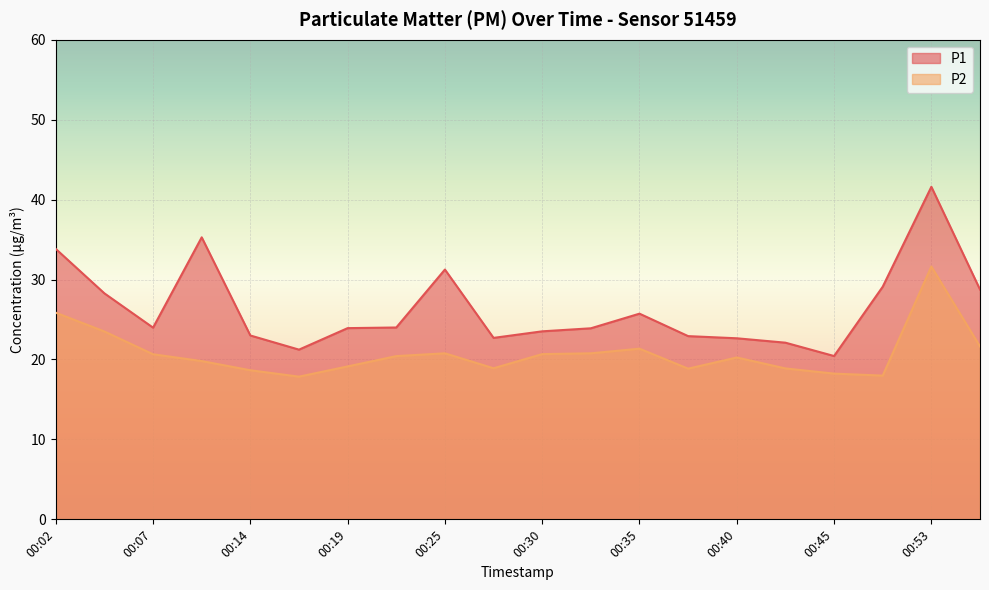

What is the difference between the maximum and minimum values in the P1 series?

21.2